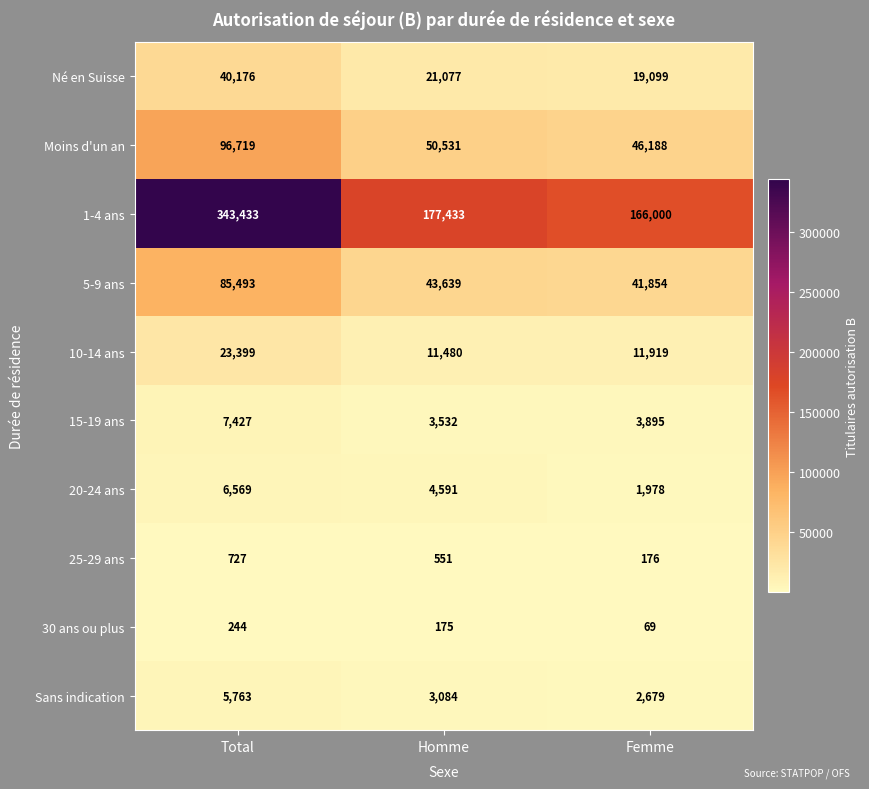

What is the average value of the 15-19 ans series?

4951